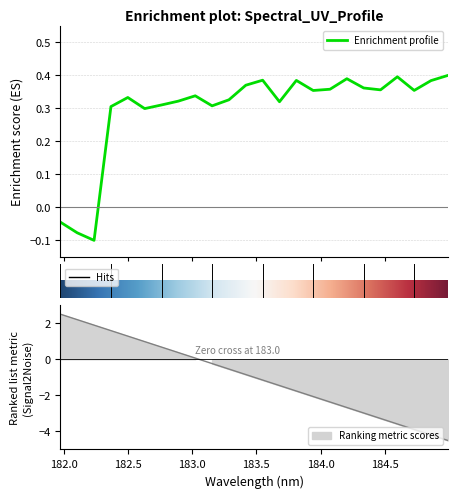

Where is the first local minimum?

182.2359681898